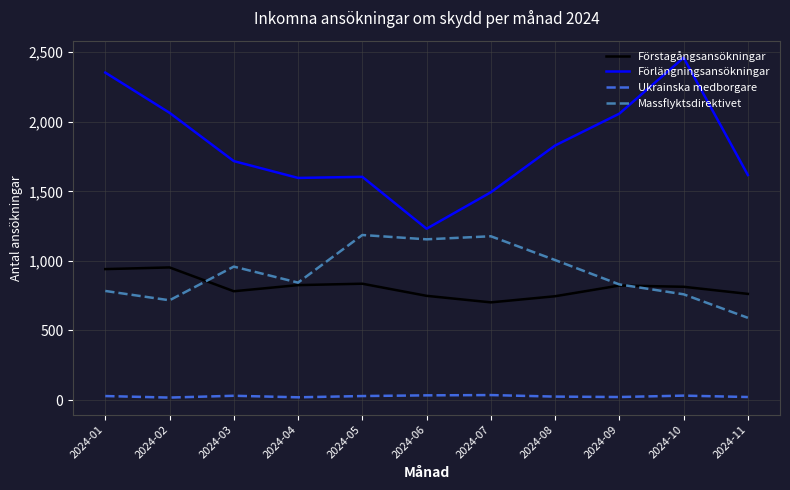

What is the maximum value shown in the chart?

2460